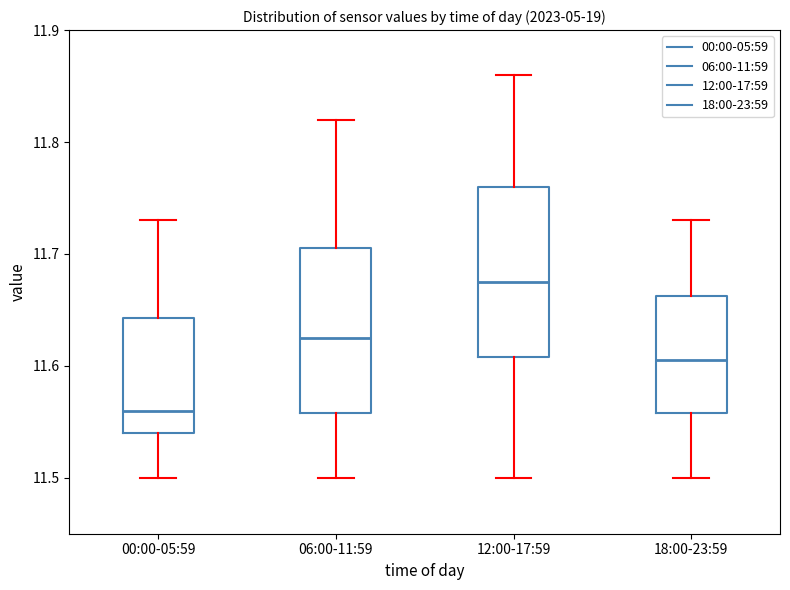

Where does the upper whisker of the box for 06:00-11:59 end on the y-axis? The values are not printed on the chart, so give them approximately, as read against the axis.

11.82